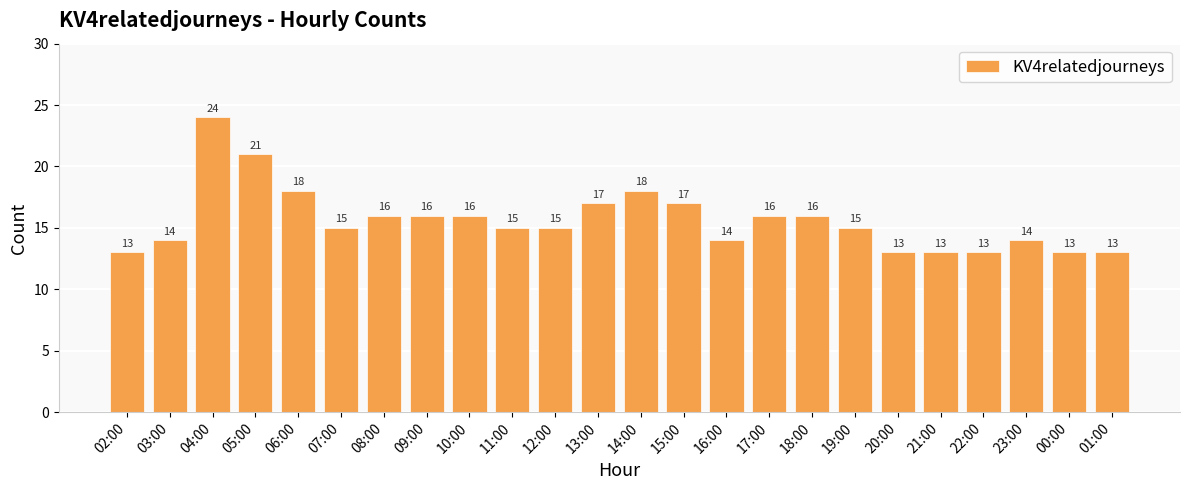

What is the label of the 2nd bar from the left?

03:00